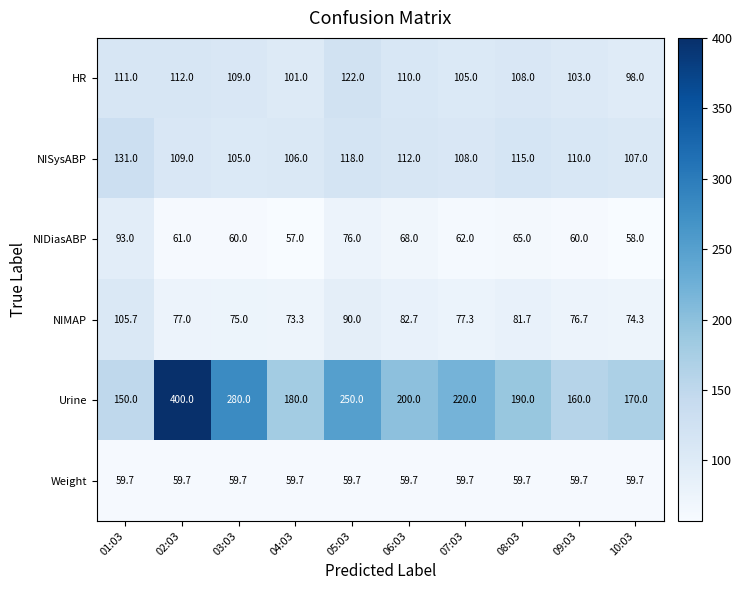

Which series has the largest total across all categories?

Urine